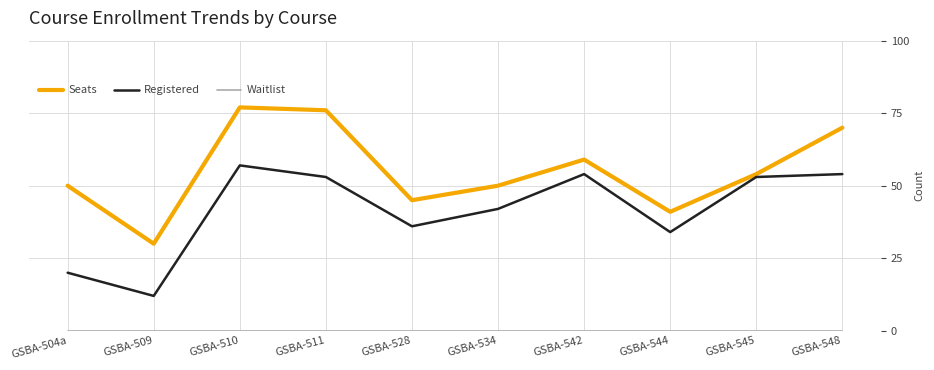

What is the spread (max minus min) of values at GSBA-504a?

50